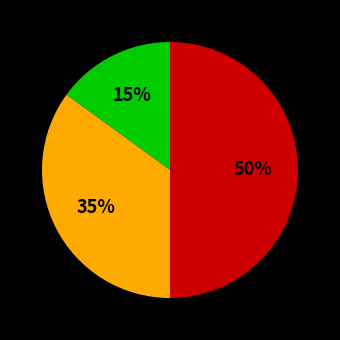

To the nearest percent, what is the average slice percentage?

33%